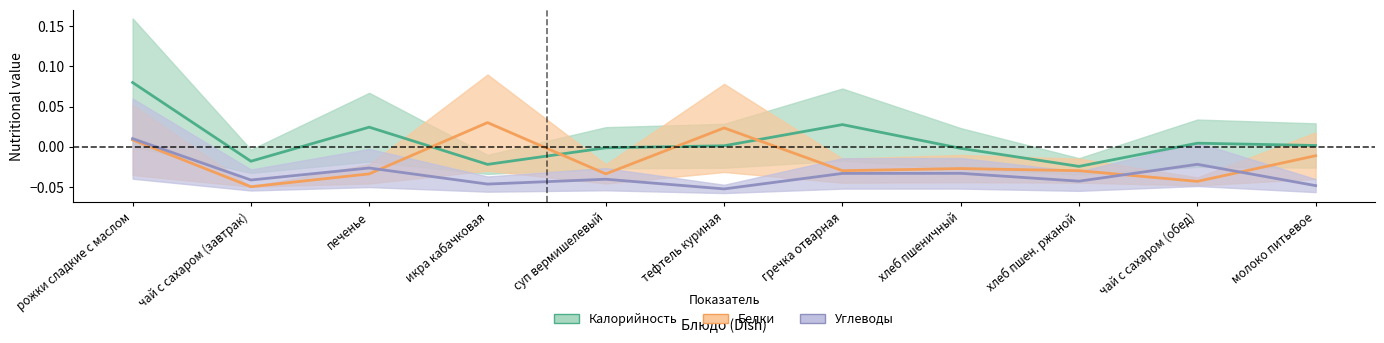

Reading right to left, what are all the values shown in this chart?

Калорийность: 0.0	0.0	-0.0	-0.0	0.0	0.0	-0.0	-0.0	0.0	-0.0	0.1
Белки: -0.0	-0.0	-0.0	-0.0	-0.0	0.0	-0.0	0.0	-0.0	-0.1	0.0
Углеводы: -0.0	-0.0	-0.0	-0.0	-0.0	-0.1	-0.0	-0.0	-0.0	-0.0	0.0